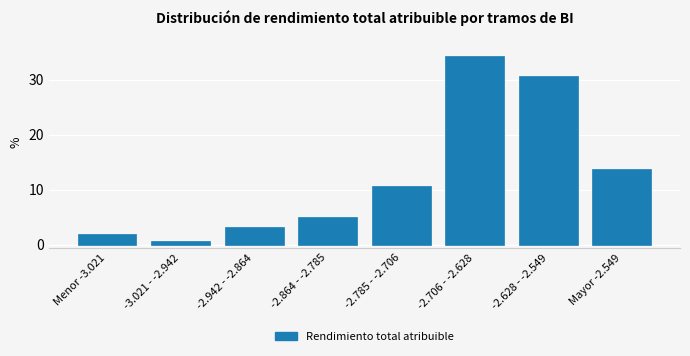

Reading left to right, extract all data points from this chart.

Menor -3.021=1.9	-3.021 - -2.942=0.6	-2.942 - -2.864=3.1	-2.864 - -2.785=5.0	-2.785 - -2.706=10.6	-2.706 - -2.628=34.4	-2.628 - -2.549=30.6	Mayor -2.549=13.8